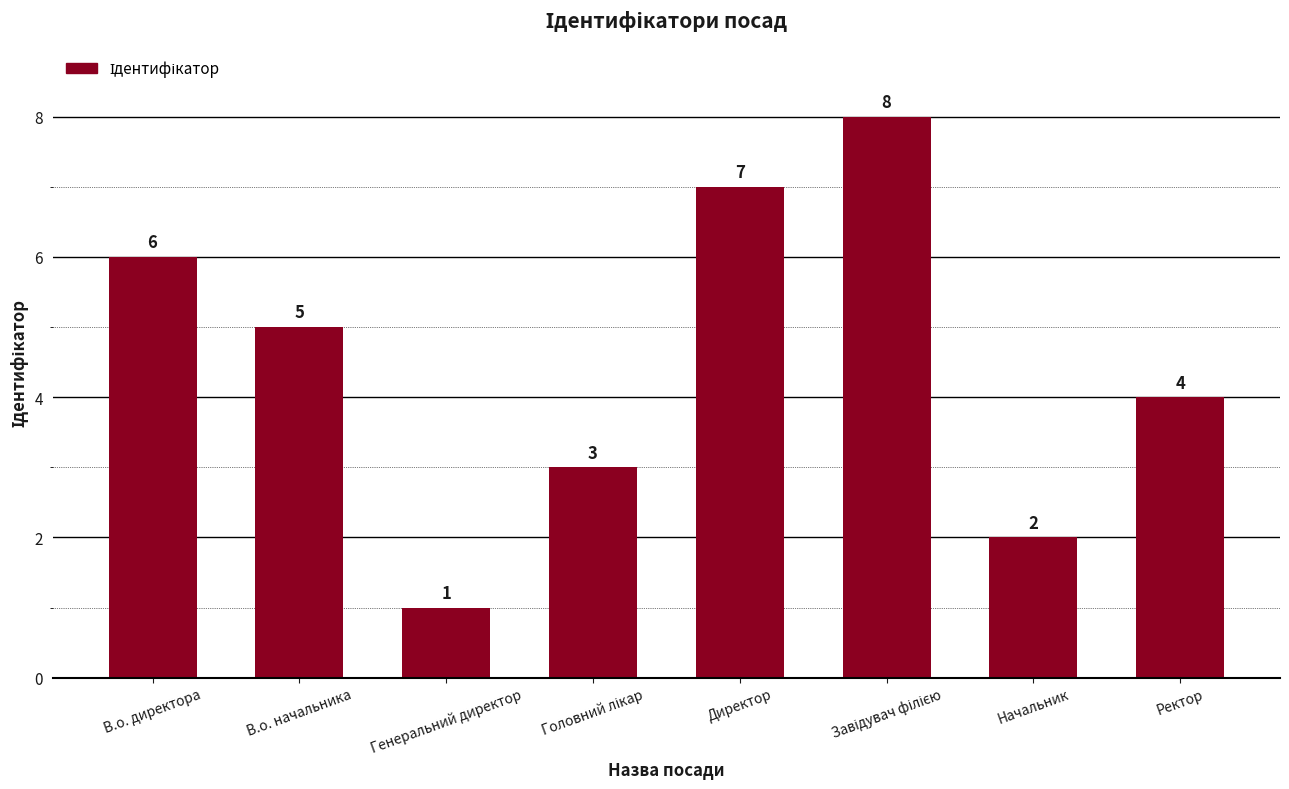

The chart shows a value of 2 at Начальник. True or false?

True